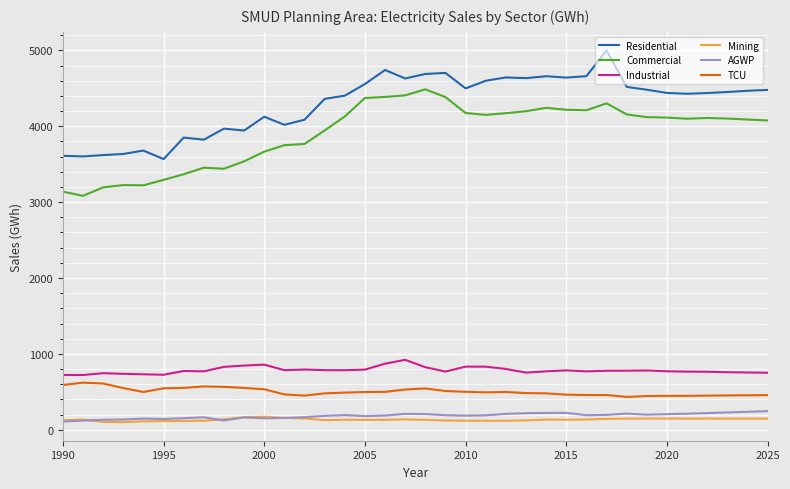

True or false: Commercial and TCU intersect in this chart.

False